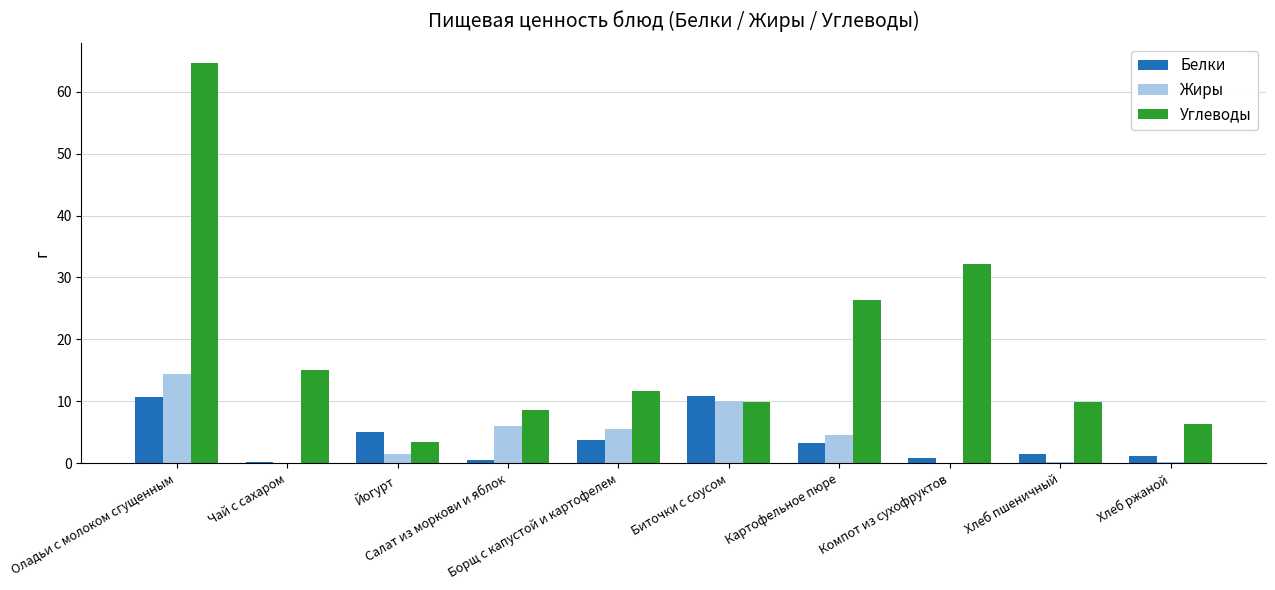

Which series has the largest total across all categories?

Углеводы